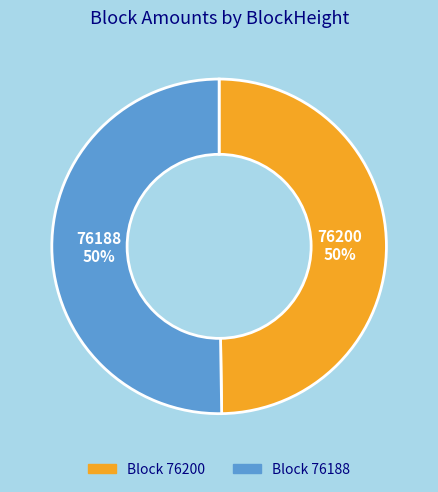

How many segments does this pie chart have?

2